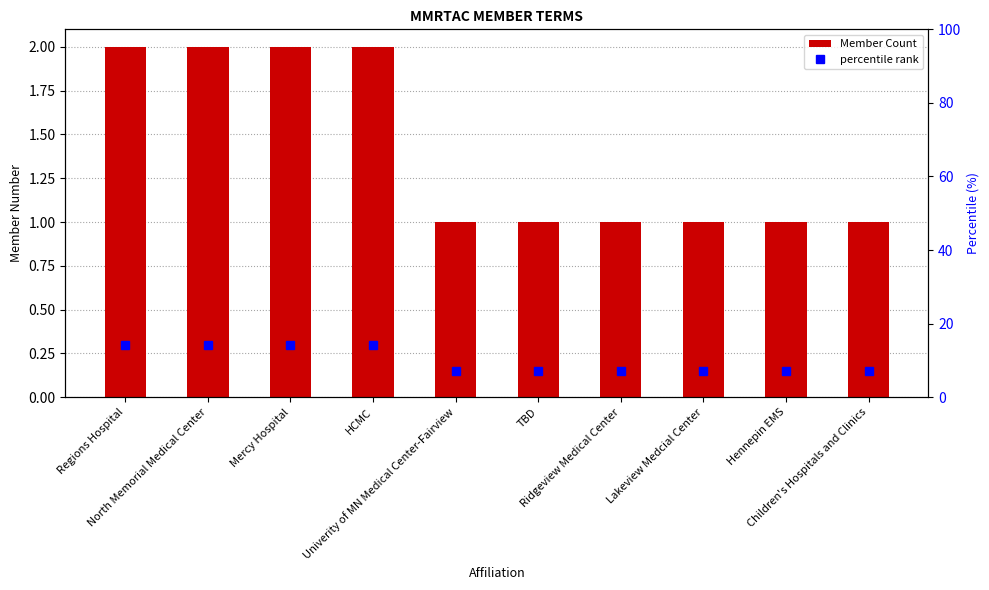

List the series in order of their peak value, lowest first.

Member Count, percentile rank